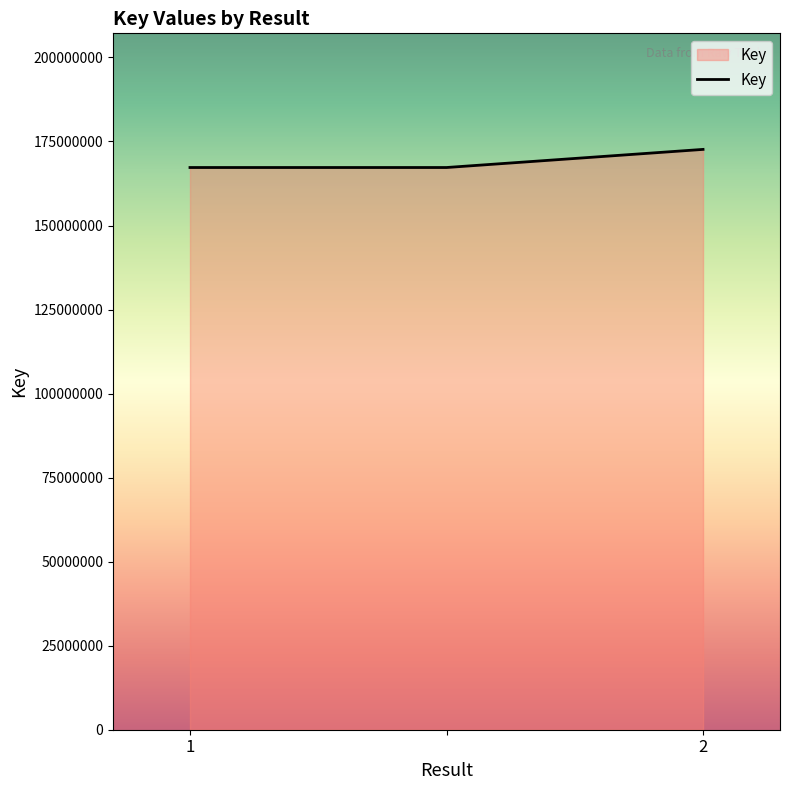

What is the greatest value displayed?

172647772